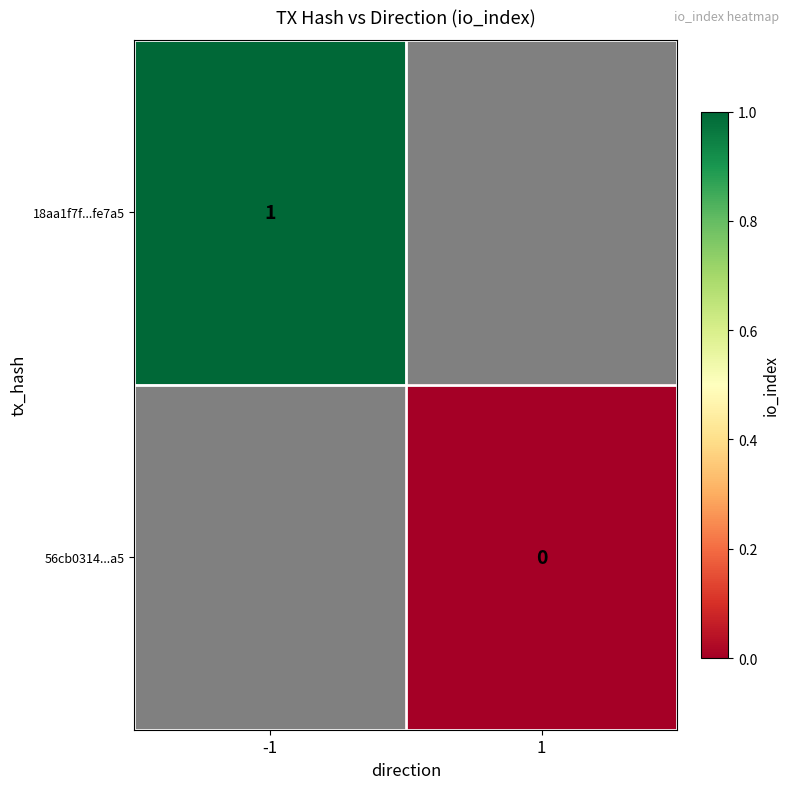

Which has a higher value, -1 or 1?

1